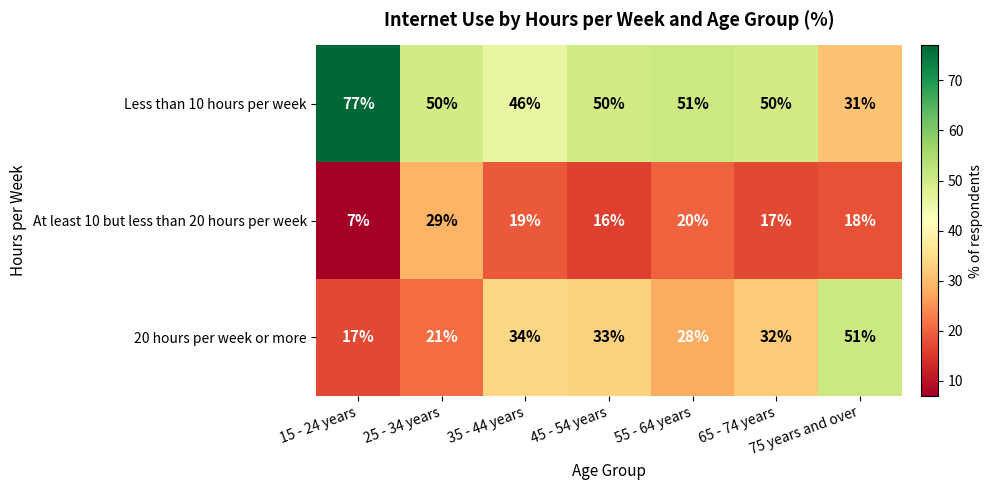

Which series has the largest range (max minus min)?

Less than 10 hours per week